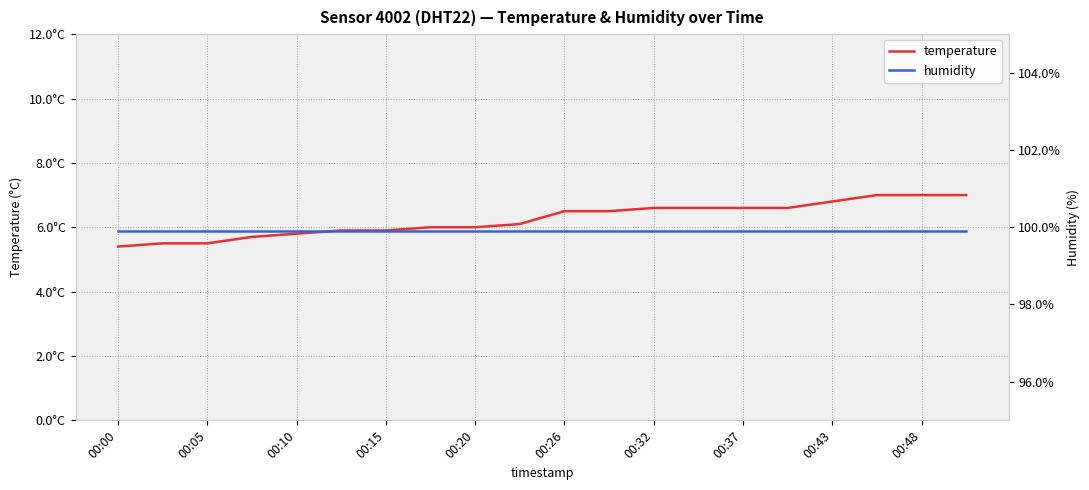

At which label does humidity reach its minimum?

00:00